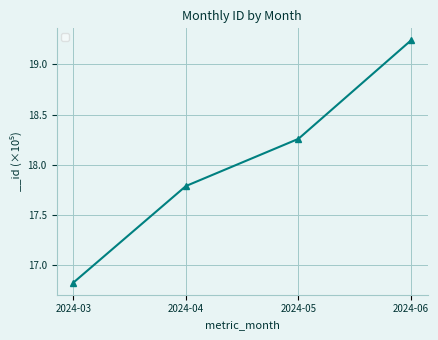

Where does the data first go above 18?

2024-05